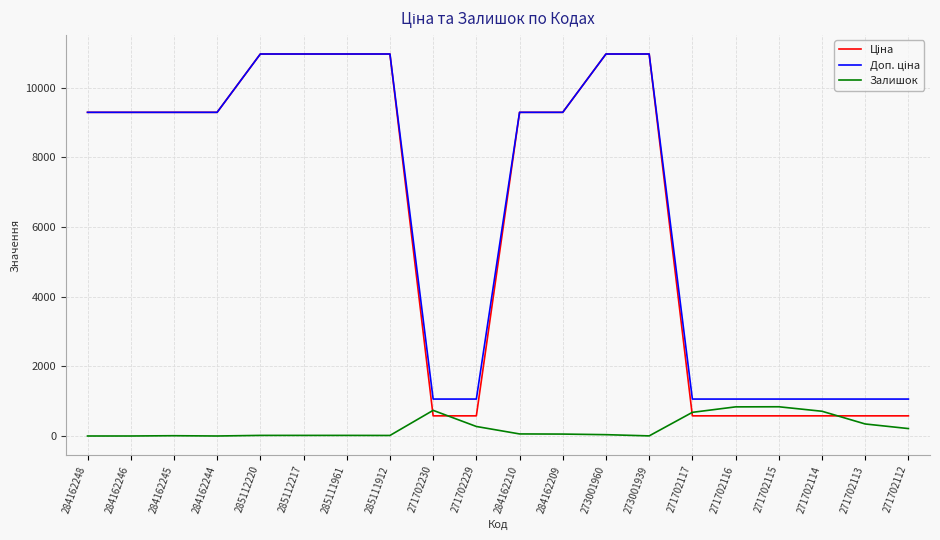

The value of Залишок at 284162246 is 0.0. True or false?

True